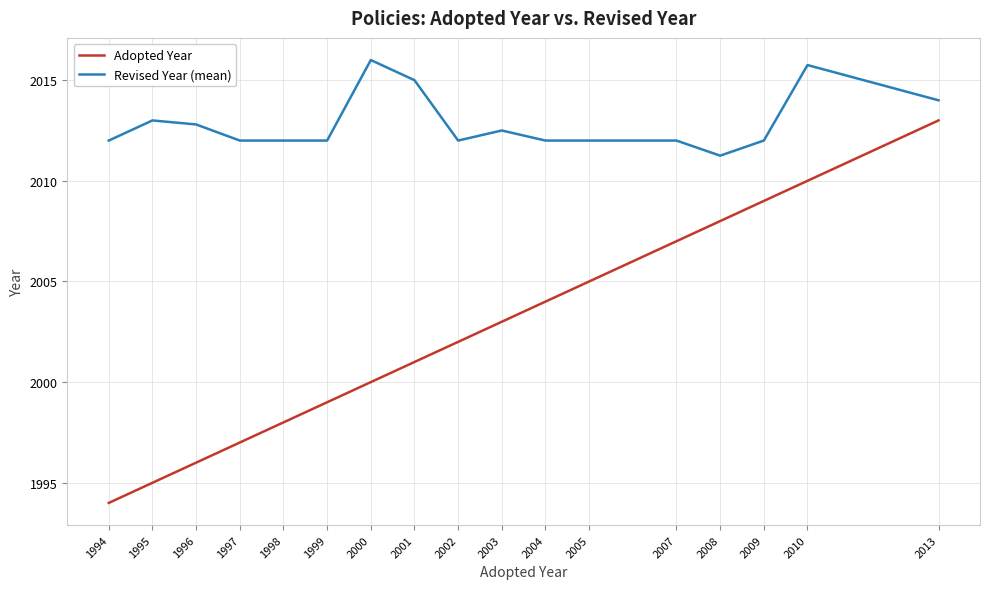

List the labels in order of Adopted Year value, largest first.

2013, 2010, 2009, 2008, 2007, 2005, 2004, 2003, 2002, 2001, 2000, 1999, 1998, 1997, 1996, 1995, 1994